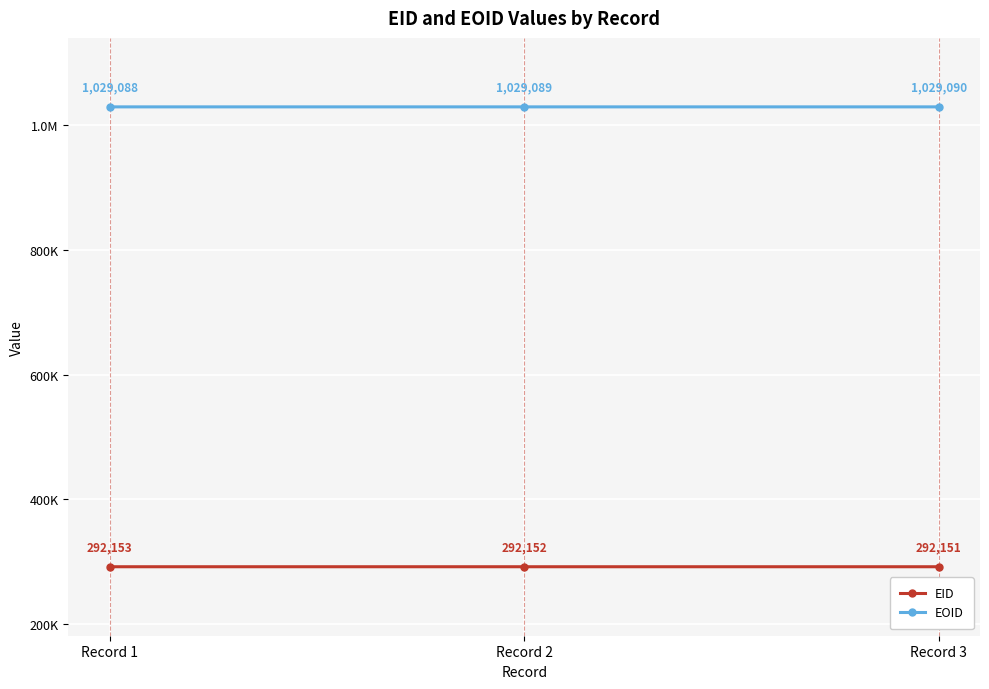

Is this an area chart (filled region under the line)?

No